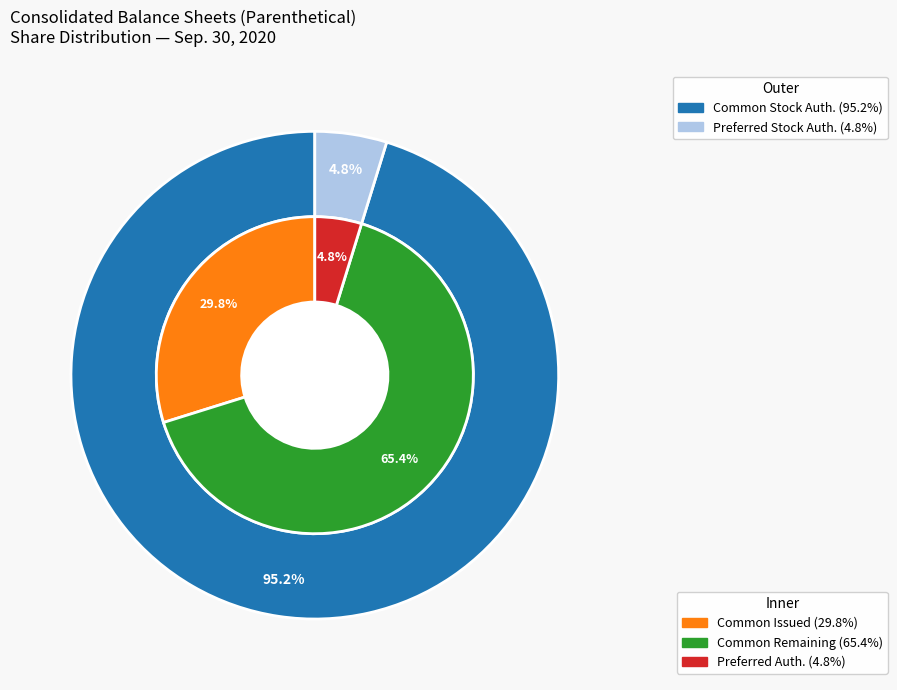

Between Preferred stock, shares authorized and Preferred stock, shares issued, which is larger?

Preferred stock, shares authorized